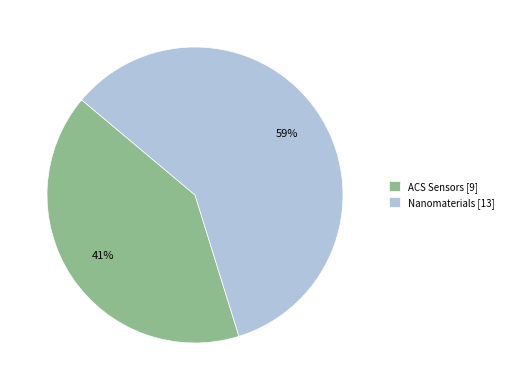

Is the sum of ACS Sensors and Nanomaterials greater than half?

Yes